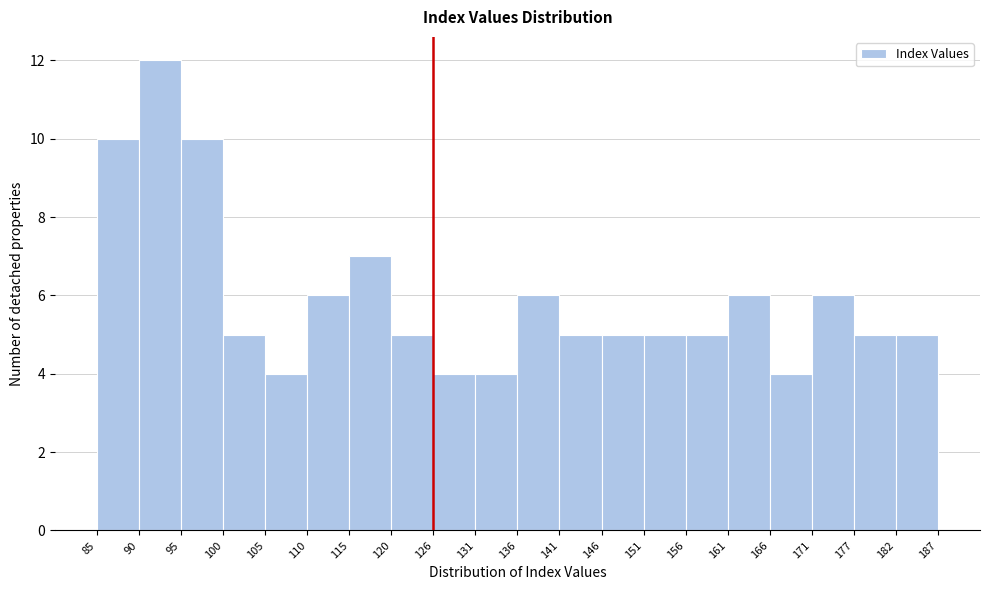

Reading left to right, list every bar in this chart as the range it spans on the x-axis followed by its height. The values are not printed on the chart, so give them approximately, as read against the axis.

85 to 90: 10
90 to 95: 12
95 to 100: 10
100 to 105: 5
105 to 110: 4
110 to 115: 6
115 to 120: 7
120 to 126: 5
126 to 131: 4
131 to 136: 4
136 to 141: 6
141 to 146: 5
146 to 151: 5
151 to 156: 5
156 to 161: 5
161 to 166: 6
166 to 171: 4
171 to 177: 6
177 to 182: 5
182 to 187: 5